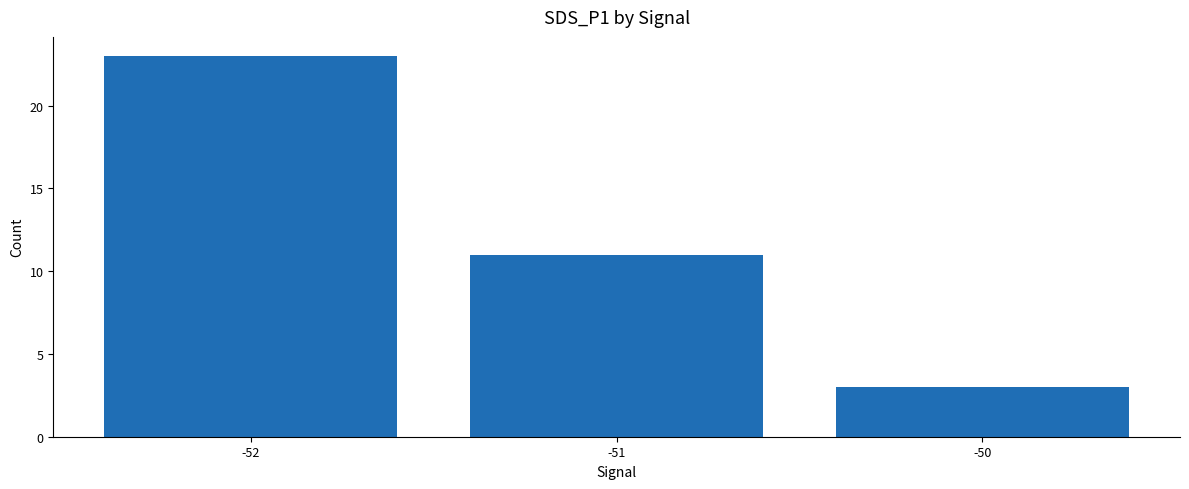

List the labels in order of value, largest first.

-52, -51, -50